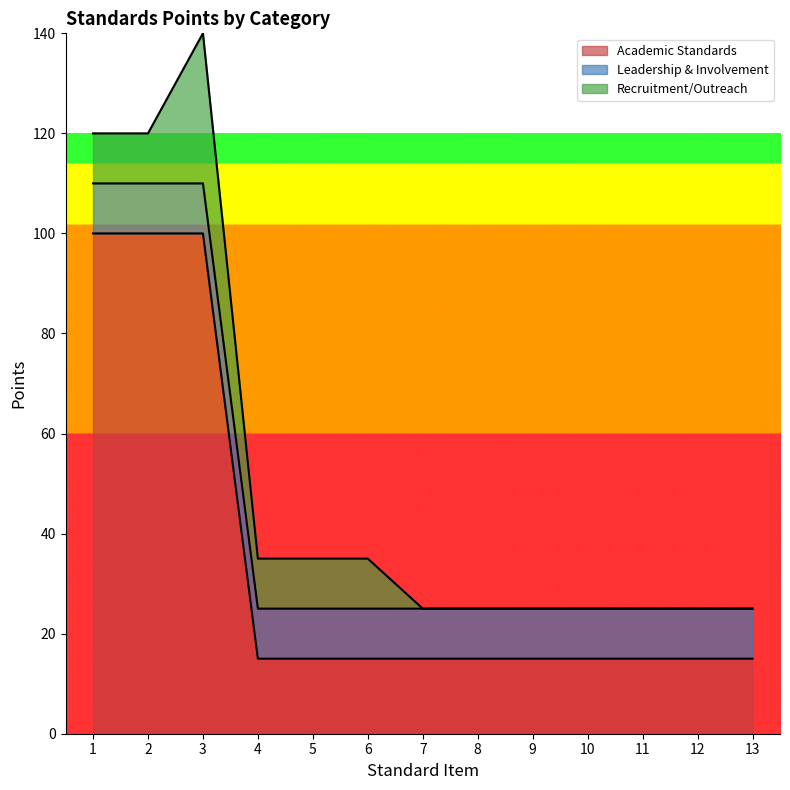

What is the minimum value for Academic Standards?

15